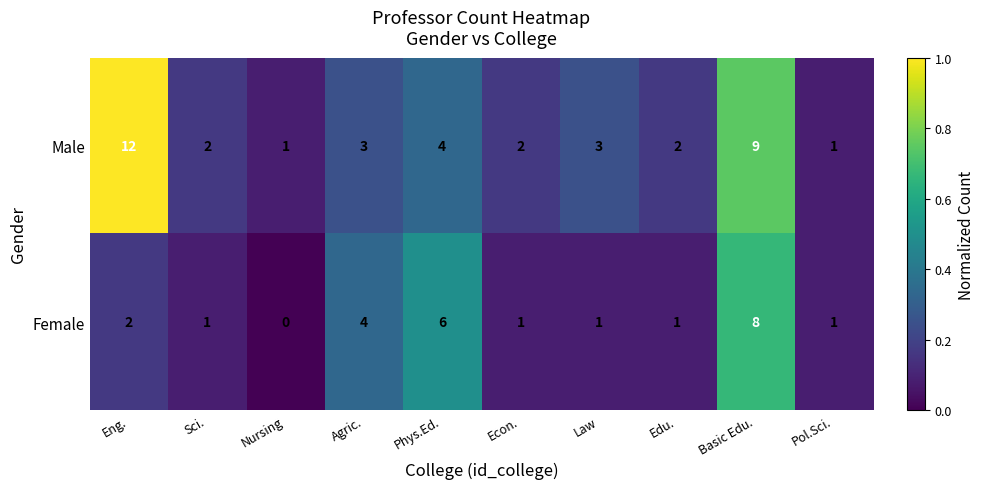

What is the average value of the Male series?

4